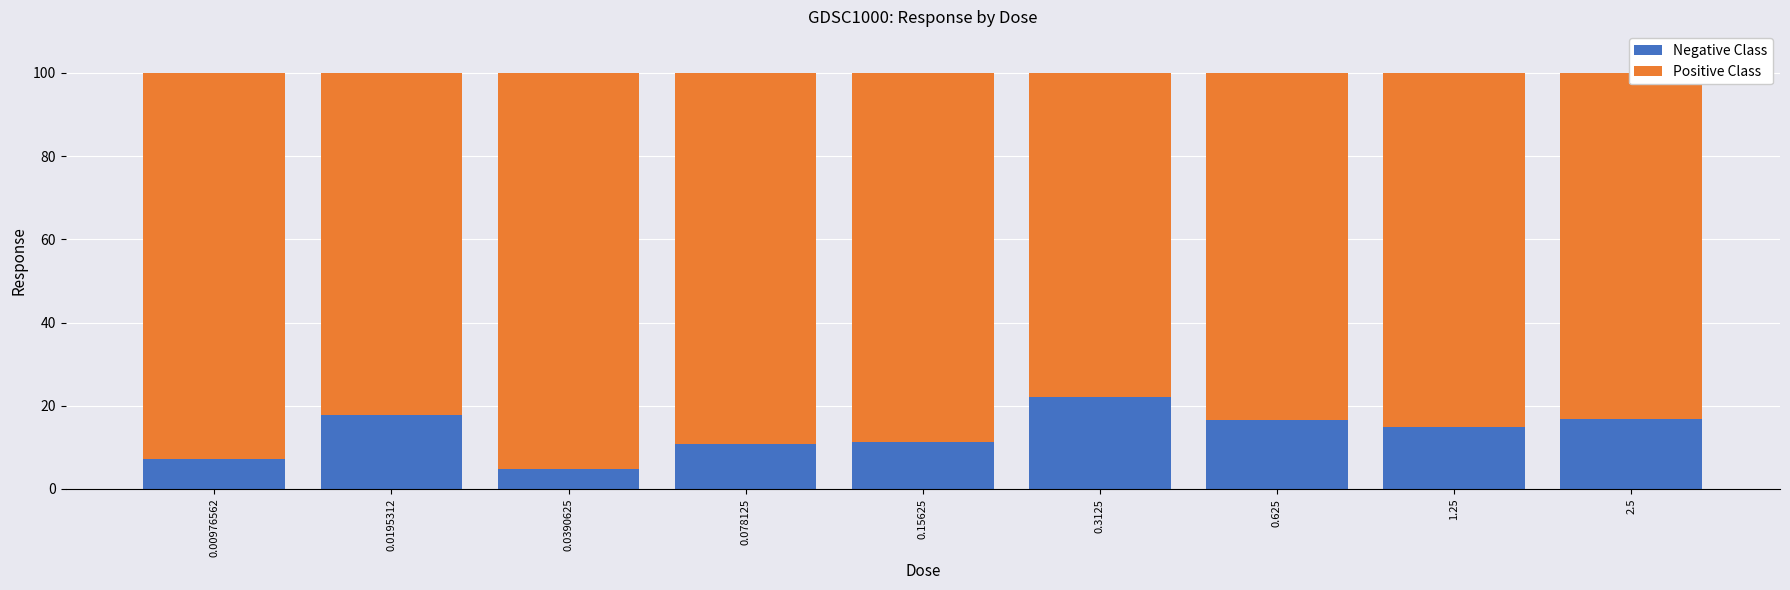

What value does the Negative Class series have at 2.5?

16.8